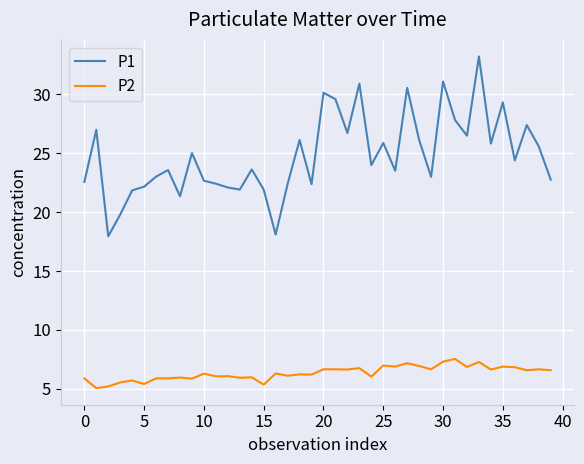

What is the difference between the maximum and minimum values in the P1 series?

15.3